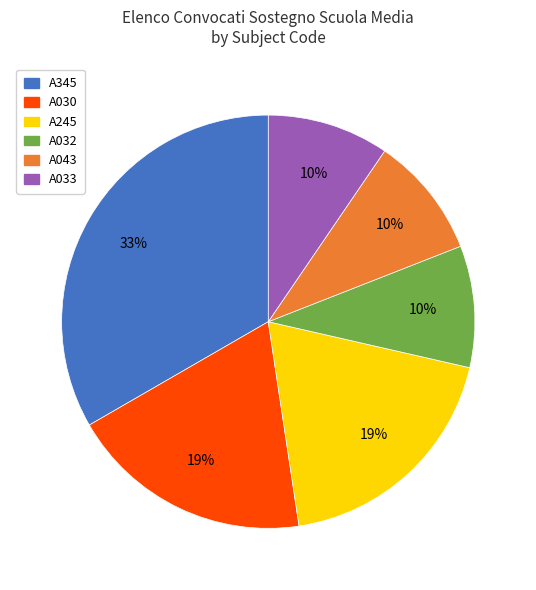

Is there a majority slice in this chart?

No